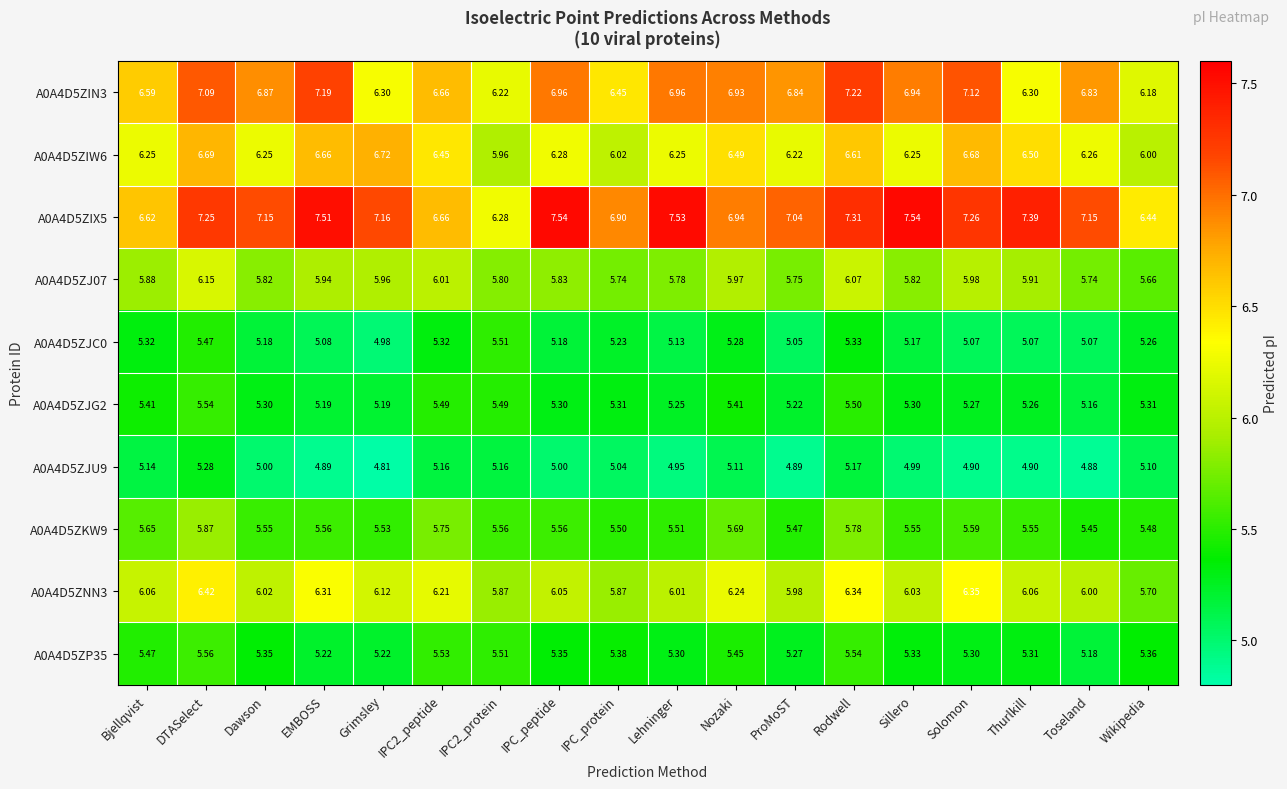

At how many categories does at least one series exceed 6?

18